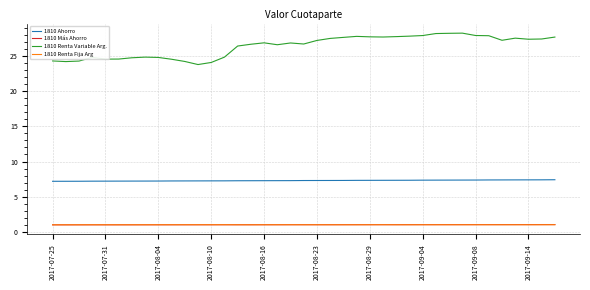

True or false: 1810 Ahorro and 1810 Renta Fija Arg cross at least once.

False